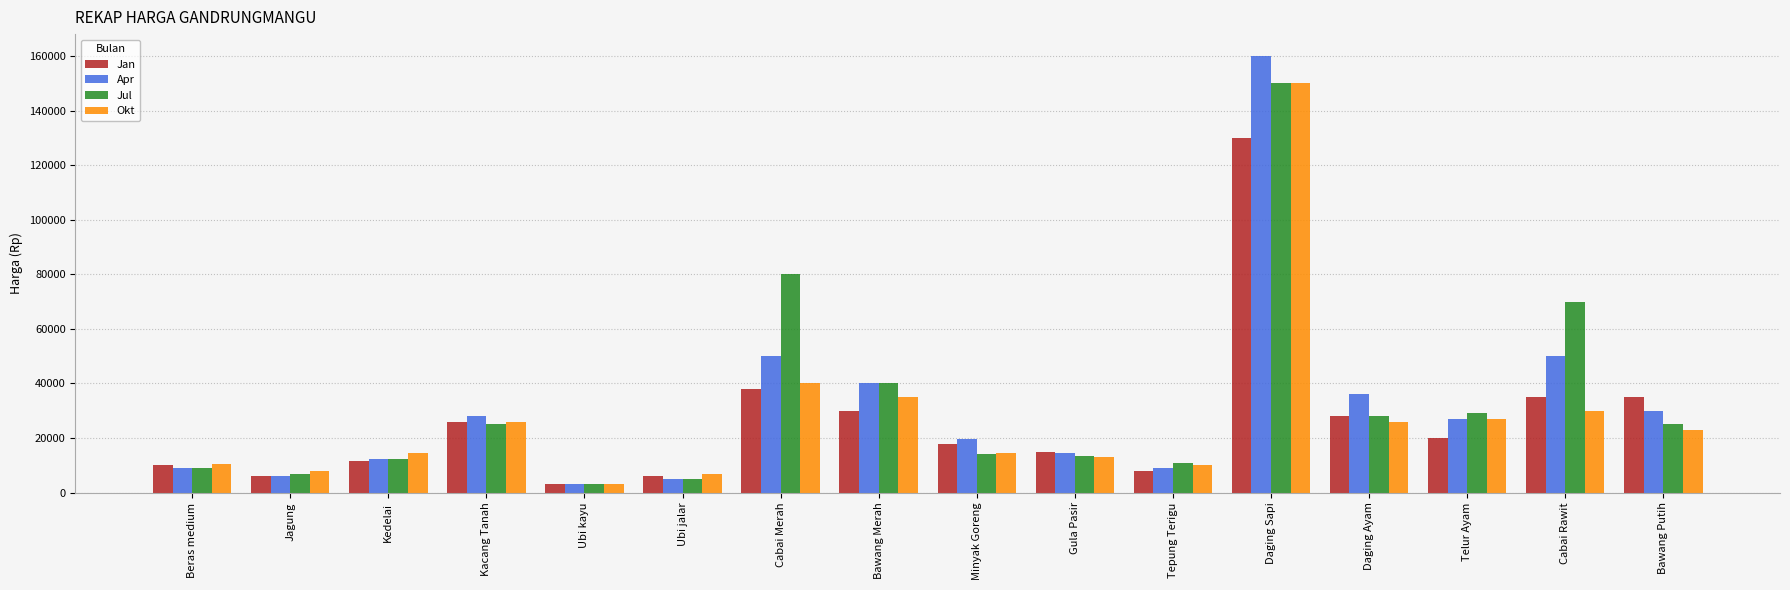

What is the label of the 10th bar from the right?

Cabai Merah